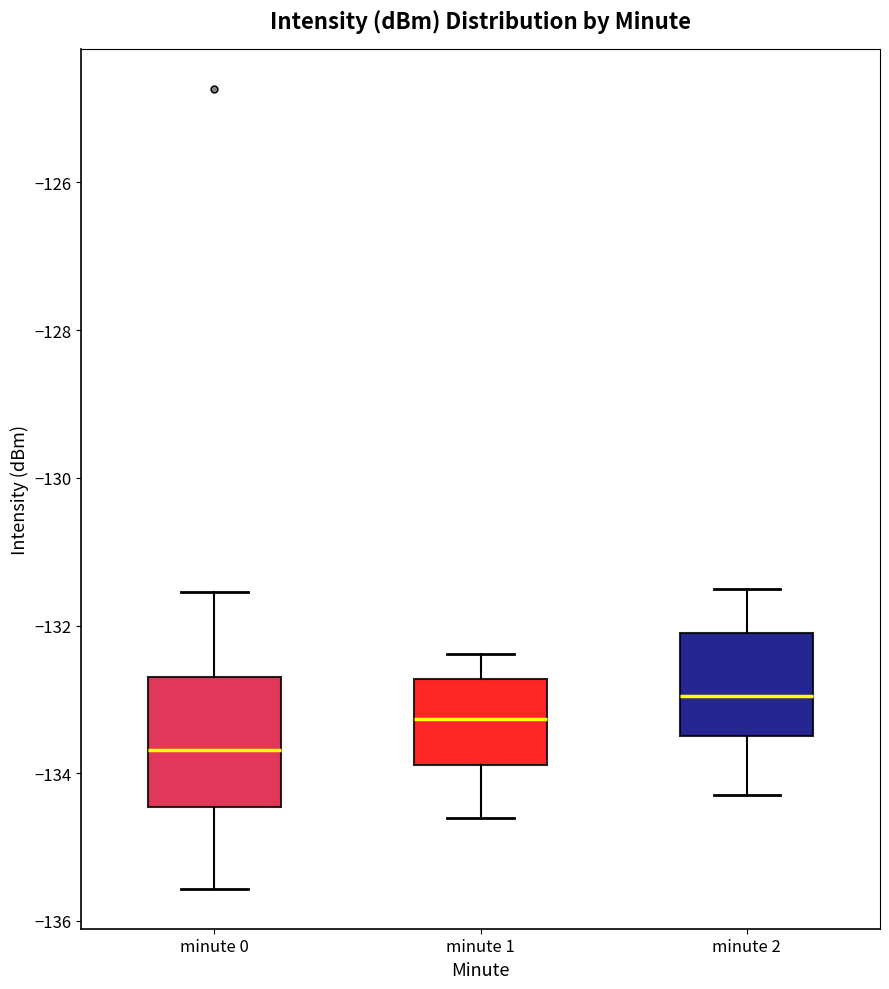

Where does the median line of the box for minute 0 sit on the y-axis? The values are not printed on the chart, so give them approximately, as read against the axis.

-133.6